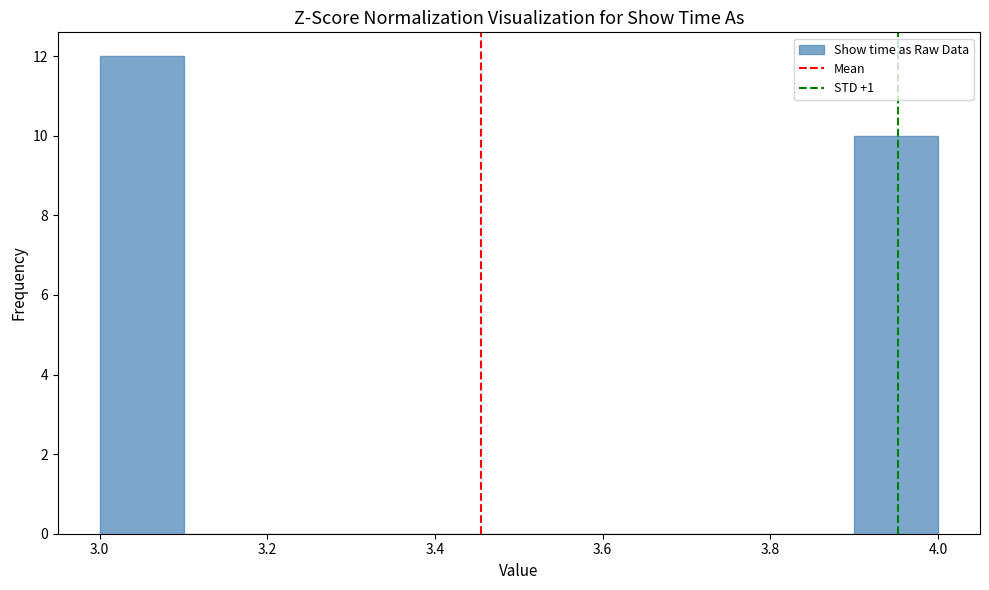

What is the height of the bar covering 3.9 to 4.0 on the x-axis? The values are not printed on the chart, so give them approximately, as read against the axis.

10